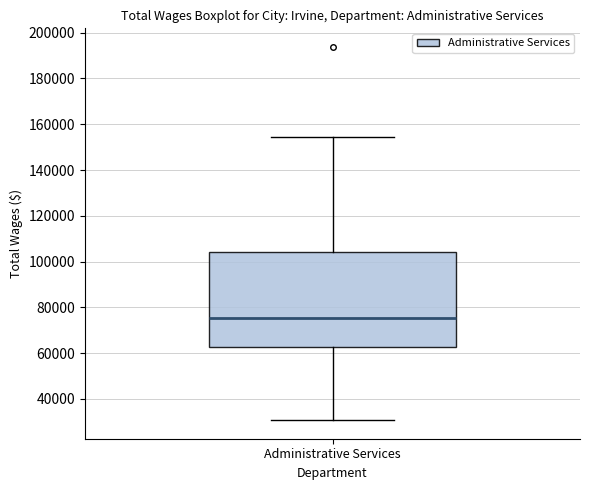

Transcribe this box plot: give where the median line is, the range the box spans, and where the two whiskers end, as read against the y-axis. The values are not printed on the chart, so give them approximately, as read against the axis.

median 76000, box 62000 to 104000, whiskers 30000 to 154000